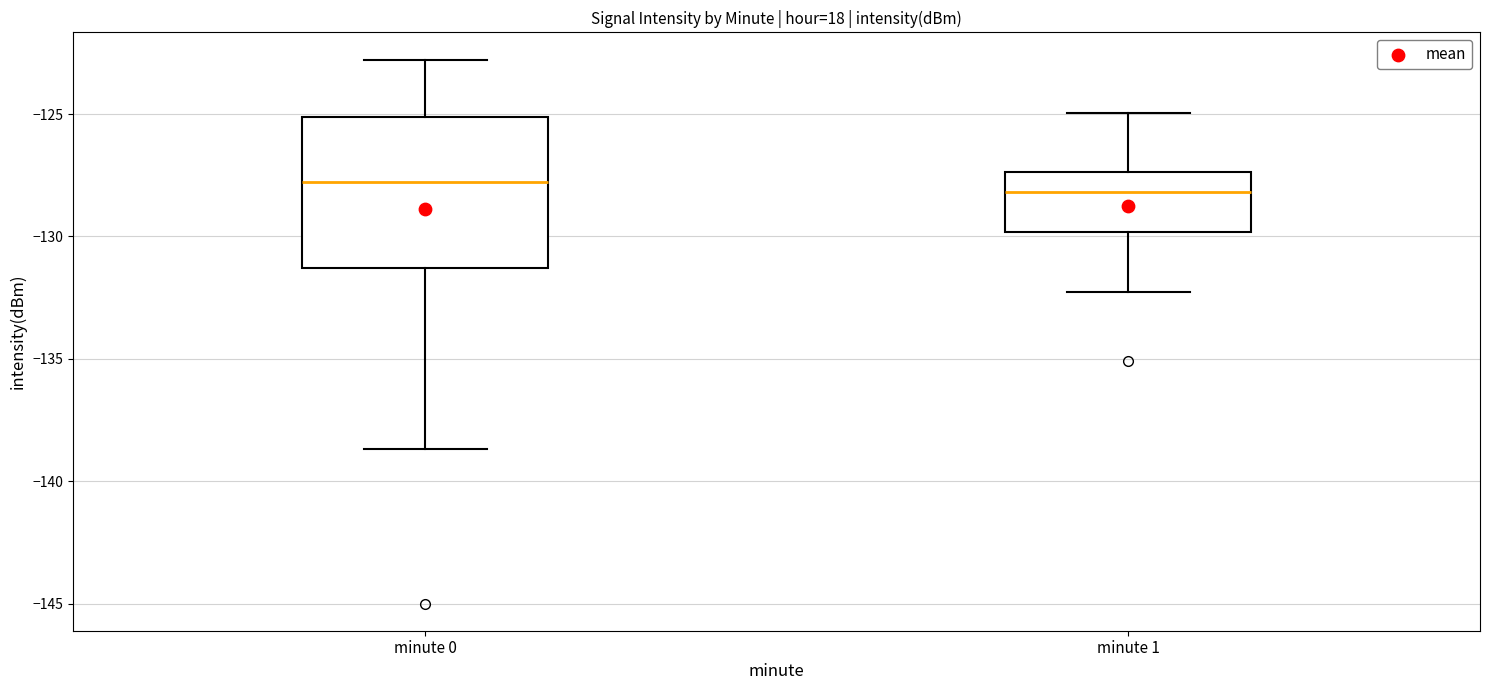

Reading left to right, read every box against the y-axis: the position of its median line, the range the box covers, and the ends of its whiskers. The values are not printed on the chart, so give them approximately, as read against the axis.

minute 0: median -128.0, box -131.5 to -125.0, whiskers -138.5 to -123.0
minute 1: median -128.0, box -130.0 to -127.5, whiskers -132.5 to -125.0